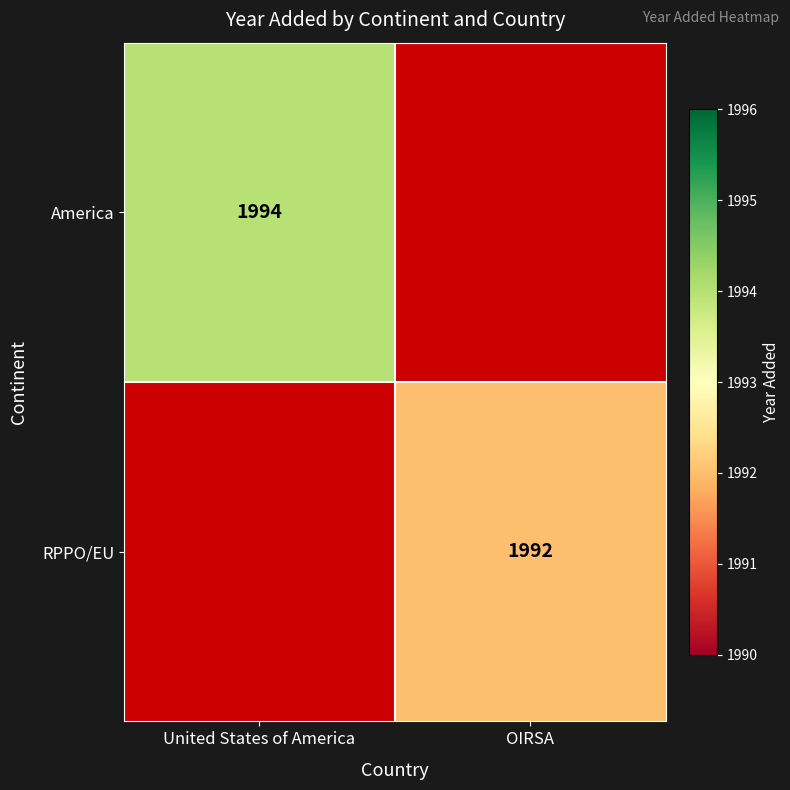

What is the smallest value displayed?

1992.0